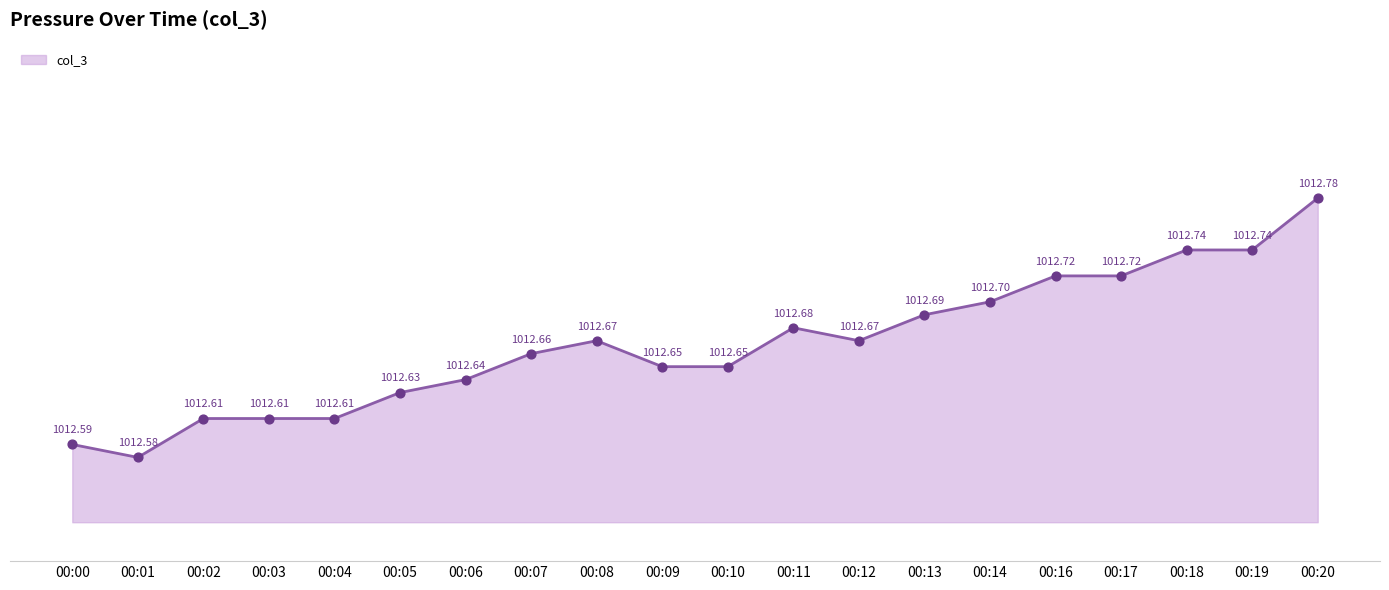

What is the change in value from 00:10 to 00:20?

+0.1